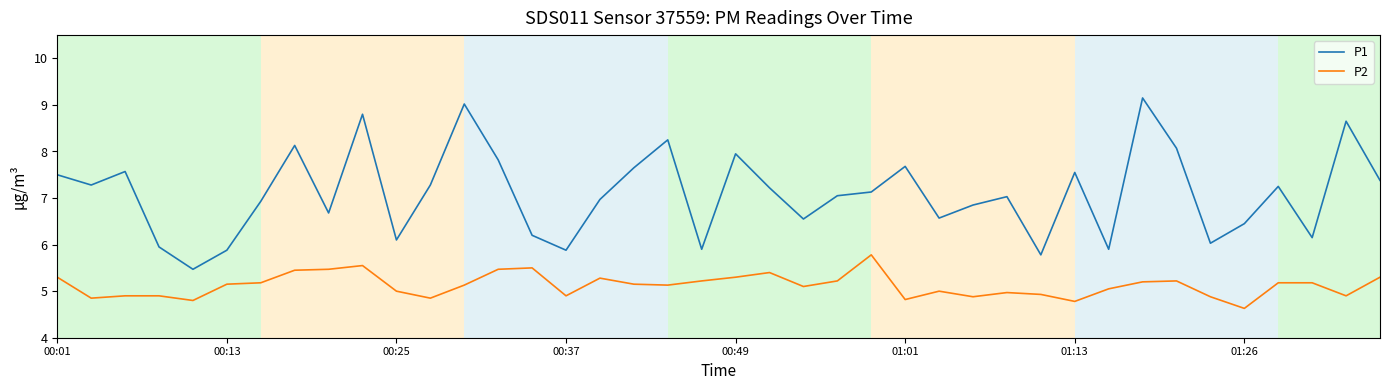

List the series in order of their peak value, lowest first.

P2, P1